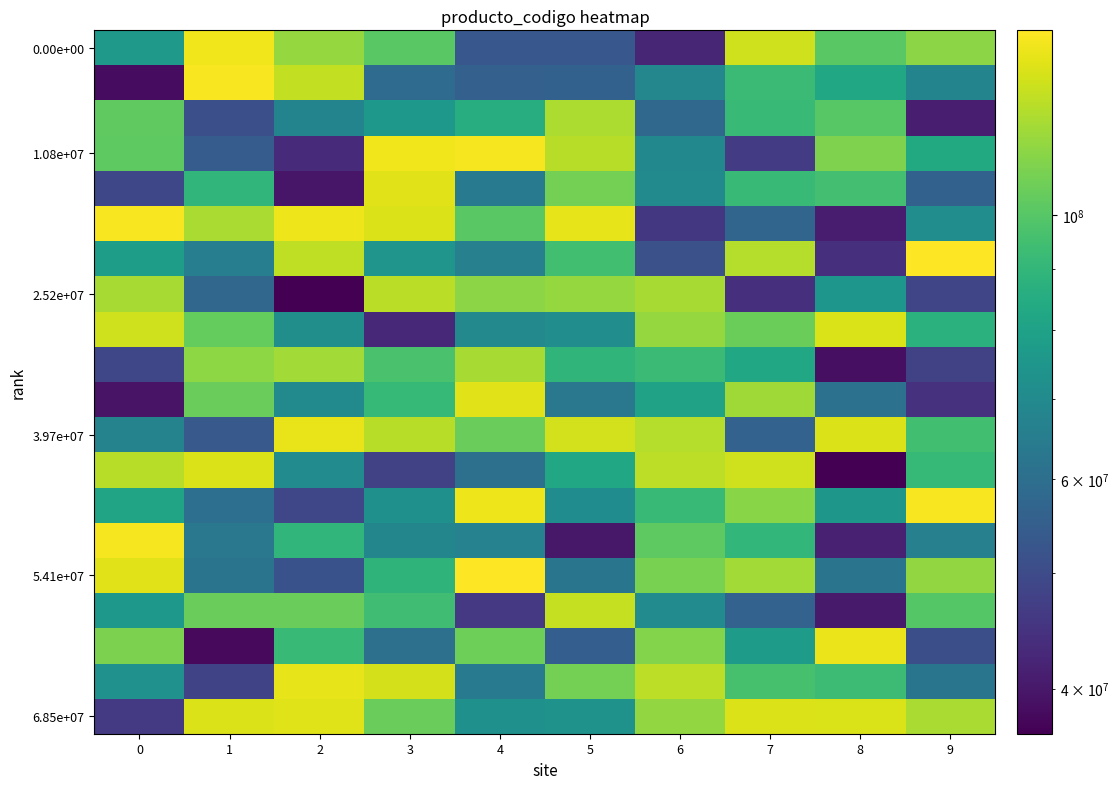

At how many categories does at least one series exceed 65480787?

10